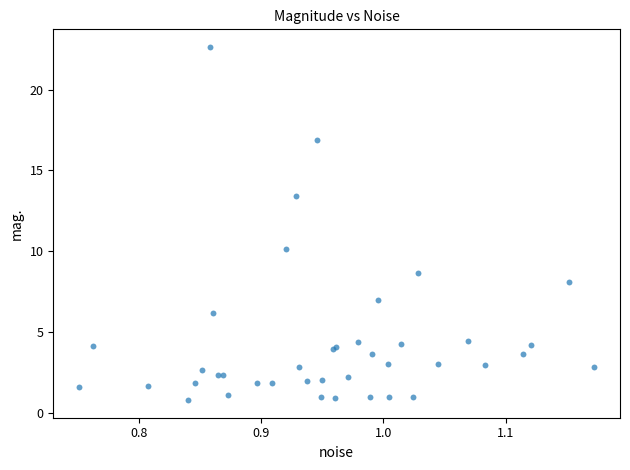

What Y value in the scatter plot is closest to 11?

10.1